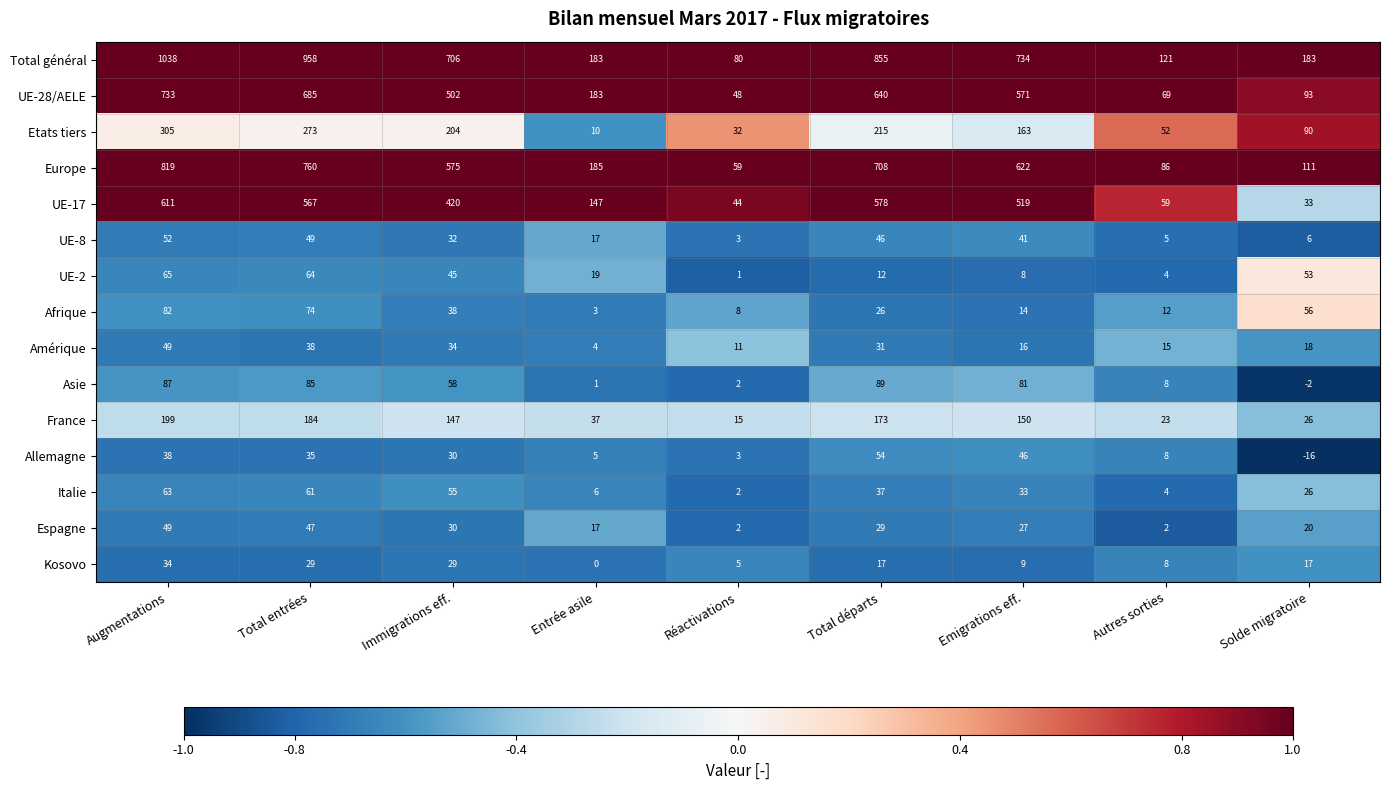

What is the total value across all series at Réactivations?

315